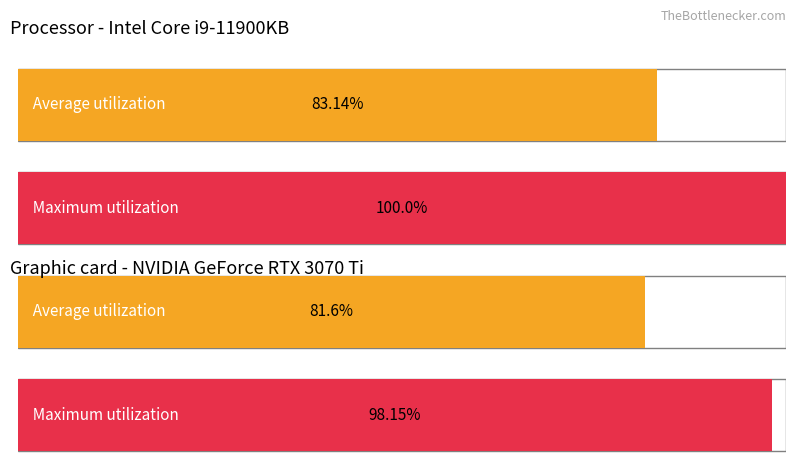

Rank the series at Hour 22 from lowest to highest value.

Average utilization, Maximum utilization